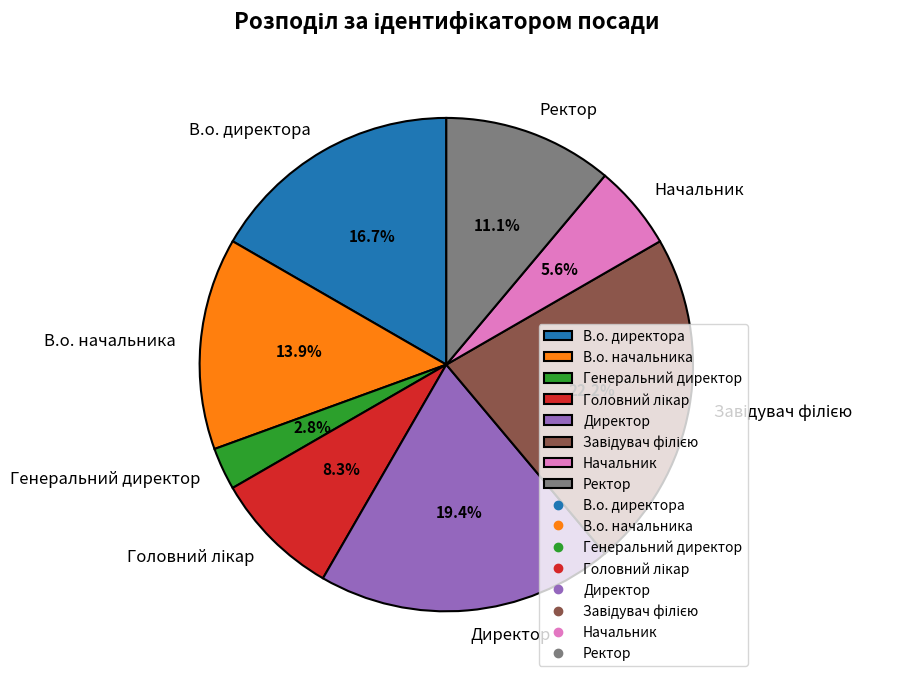

To the nearest percent, what portion does Начальник represent?

6%